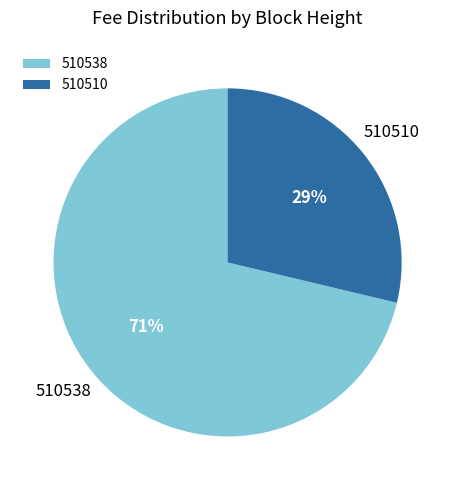

Which has a higher value, 510510 or 510538?

510538